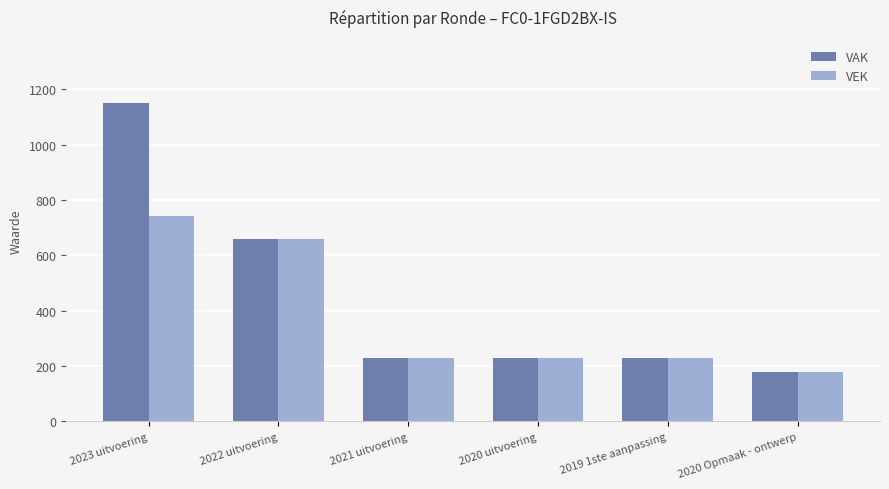

Reading right to left, list all the values displayed in this chart.

VAK: 177	229	229	229	658	1149
VEK: 177	229	229	229	658	741